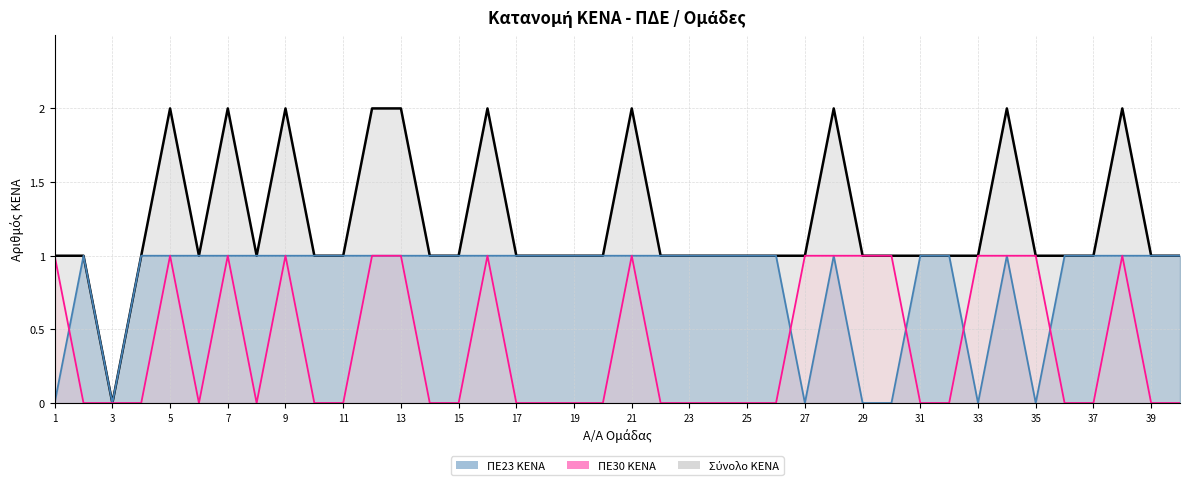

Between 11 and 37, which series saw the biggest shift?

Σύνολο KENA (γραμμή)